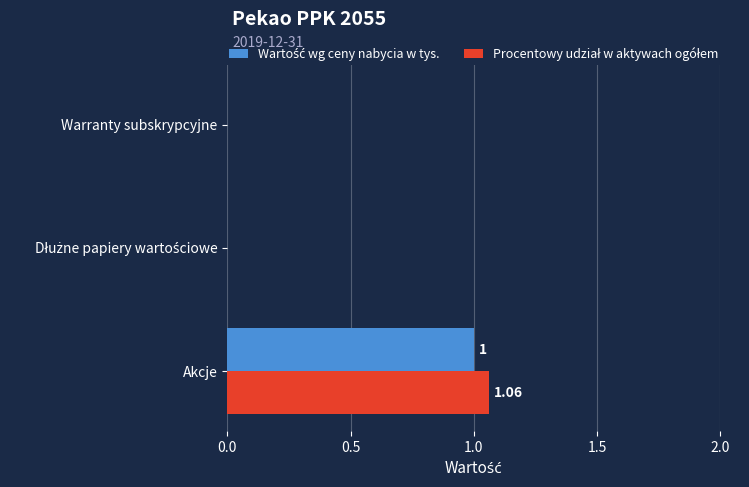

At which category is the sum across all series the highest?

Akcje